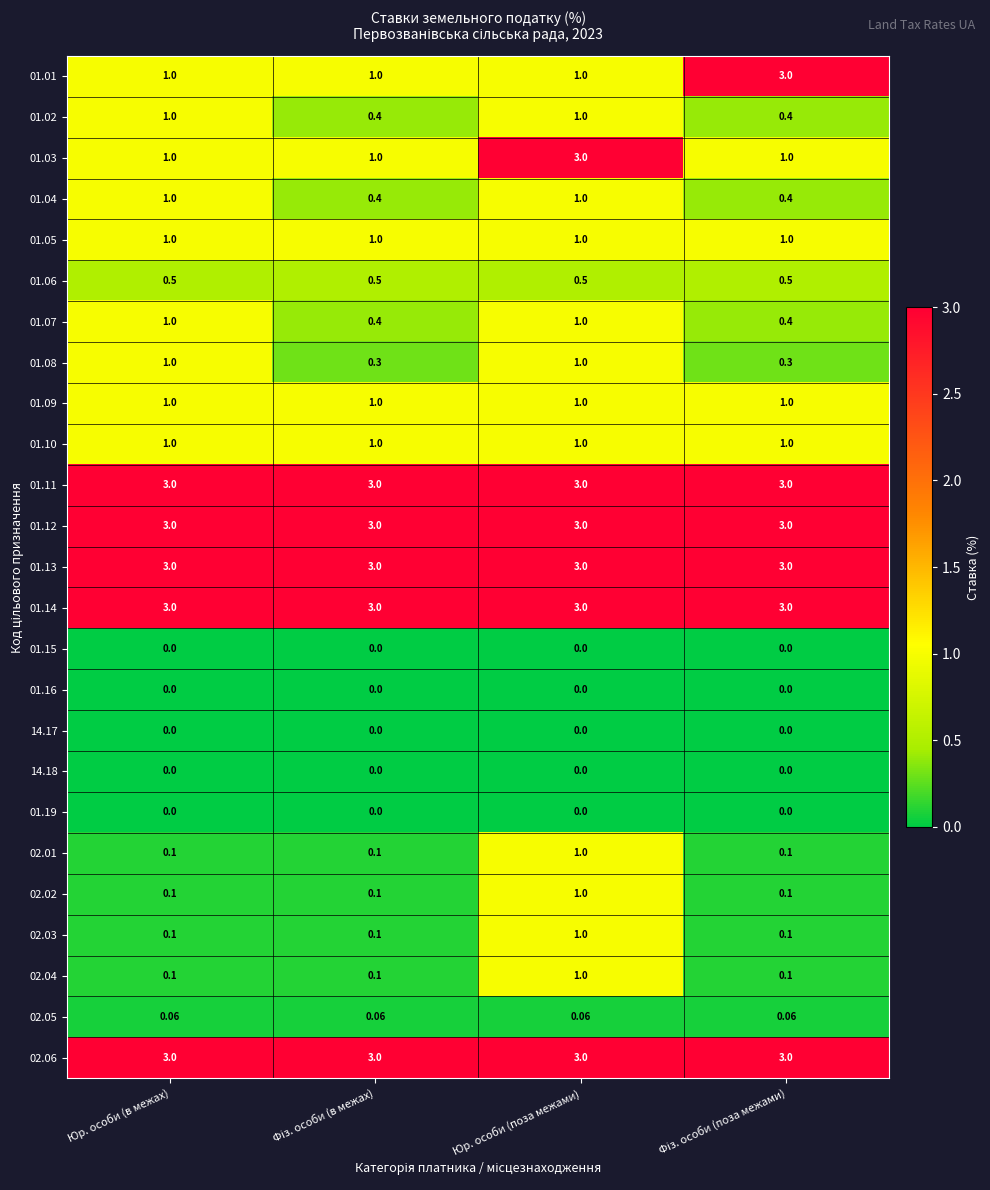

At which category is the sum across all series the highest?

Юр. особи (поза межами)